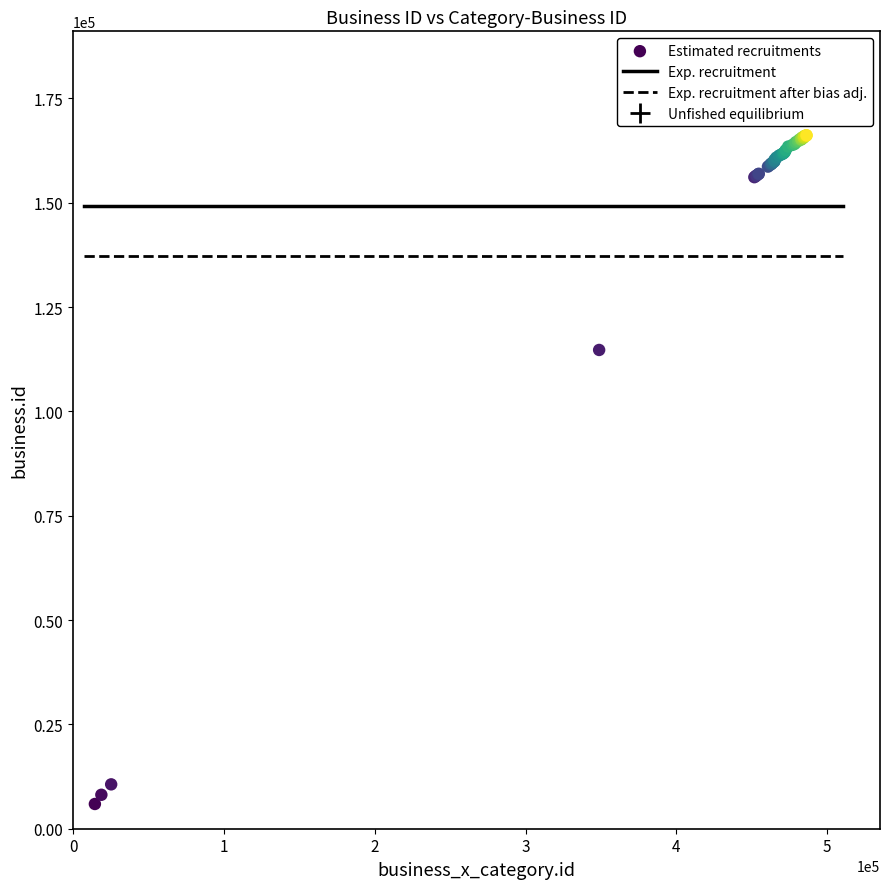

What Y value in the scatter plot is closest to 86039?

114724